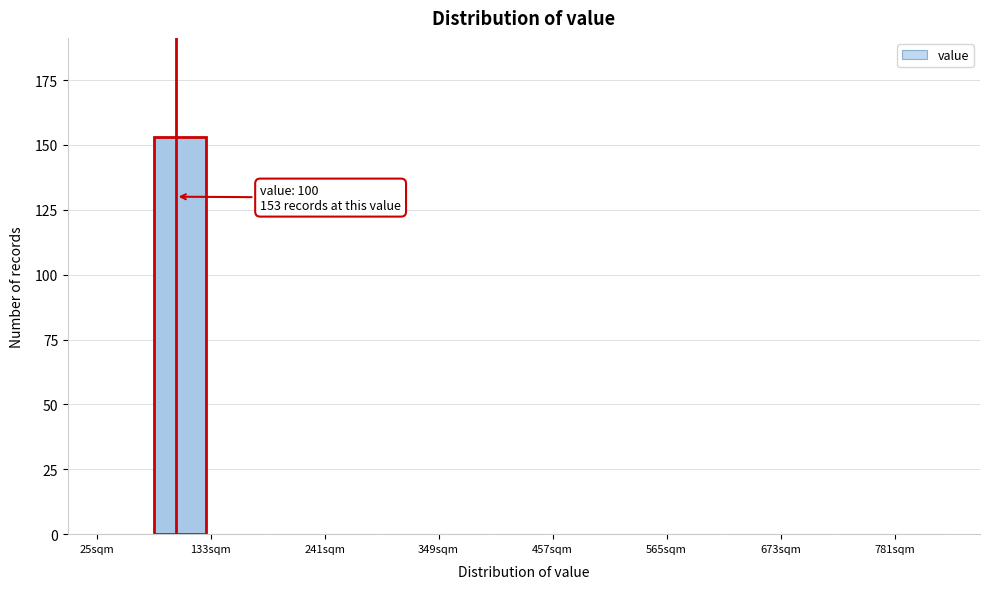

Around what value on the x-axis is the tallest bar? Give the approximate position of its centre, as read against the axis.

100